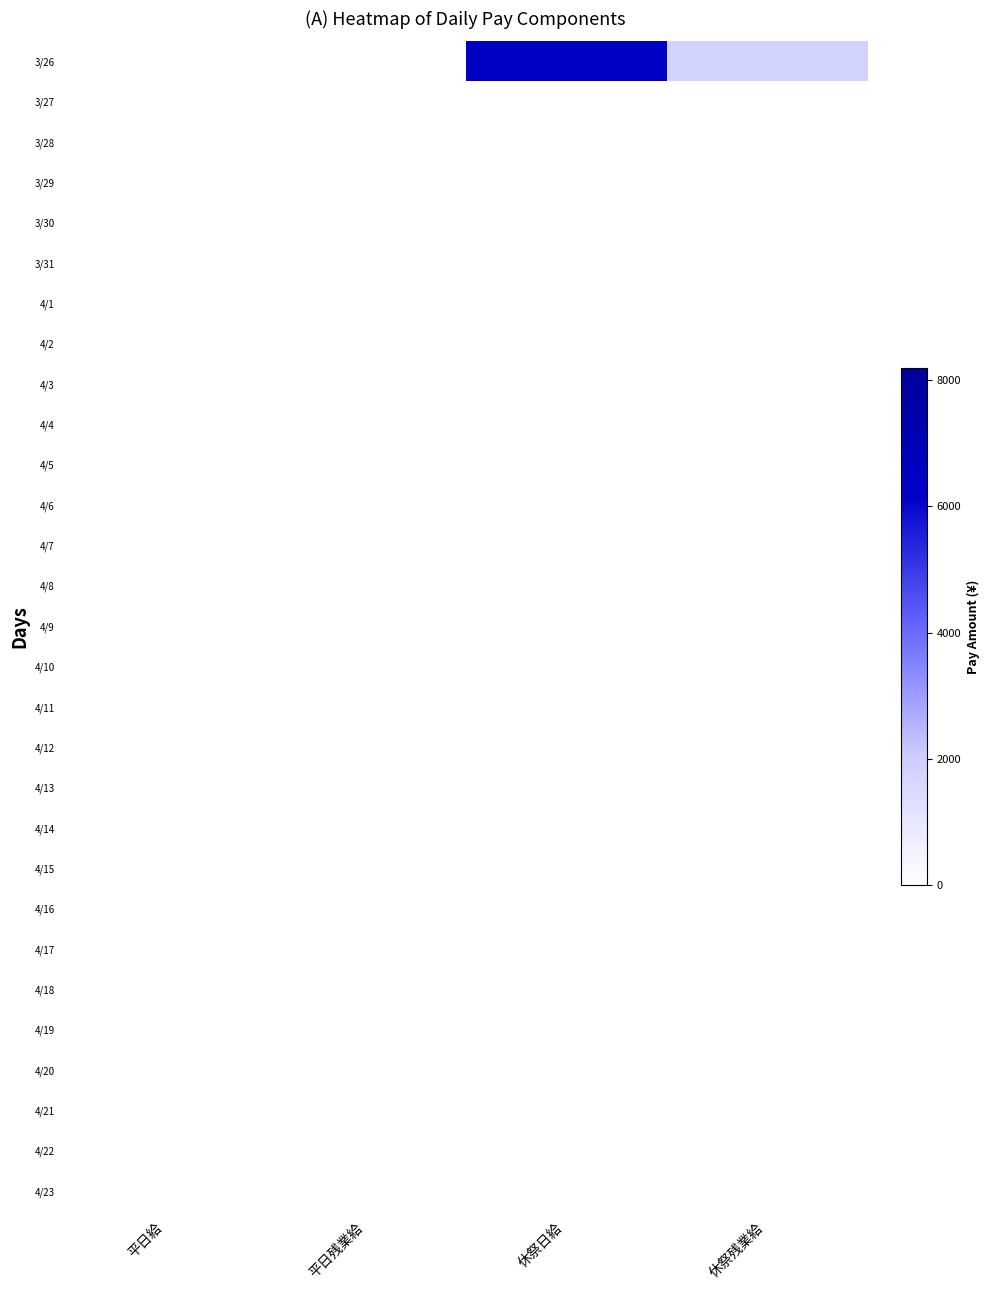

At 平日残業給, list the series in order from largest to smallest.

3/26, 3/27, 3/28, 3/29, 3/30, 3/31, 4/1, 4/2, 4/3, 4/4, 4/5, 4/6, 4/7, 4/8, 4/9, 4/10, 4/11, 4/12, 4/13, 4/14, 4/15, 4/16, 4/17, 4/18, 4/19, 4/20, 4/21, 4/22, 4/23